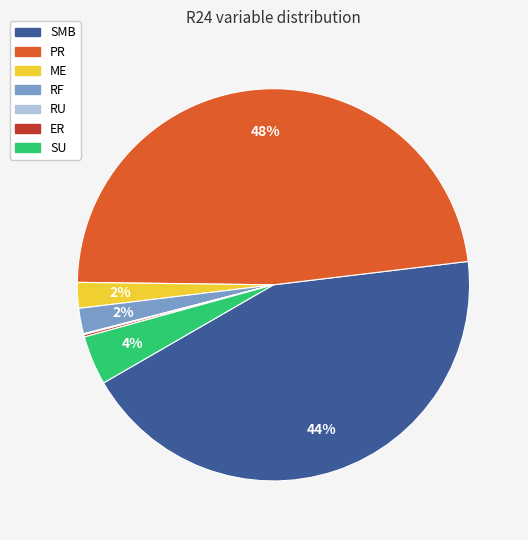

The PR slice represents 39% of the pie. True or false?

False